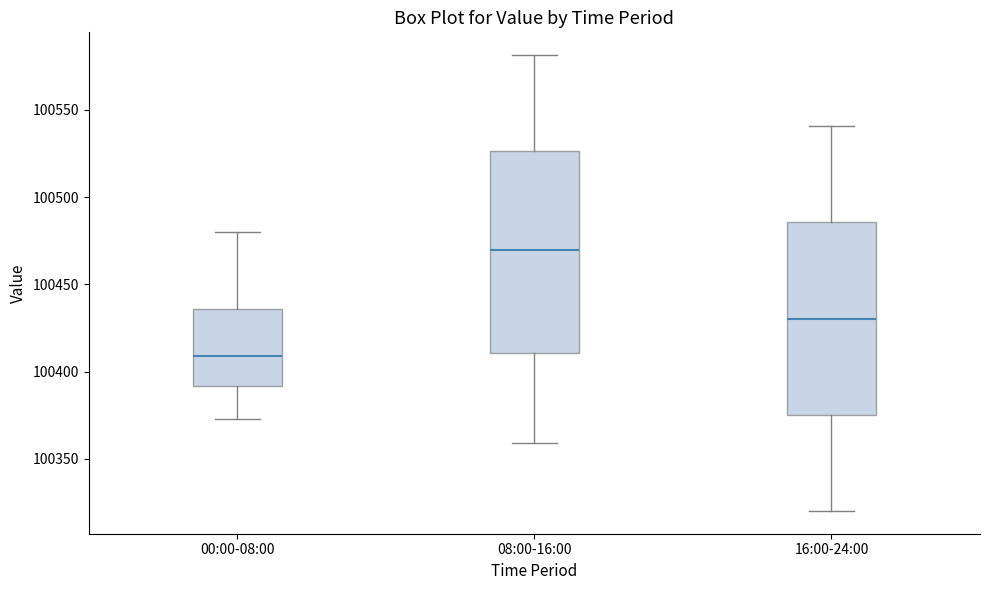

Reading left to right, read every box against the y-axis: the position of its median line, the range the box covers, and the ends of its whiskers. The values are not printed on the chart, so give them approximately, as read against the axis.

00:00-08:00: median 100410, box 100390 to 100435, whiskers 100375 to 100480
08:00-16:00: median 100470, box 100410 to 100525, whiskers 100360 to 100580
16:00-24:00: median 100430, box 100375 to 100485, whiskers 100320 to 100540